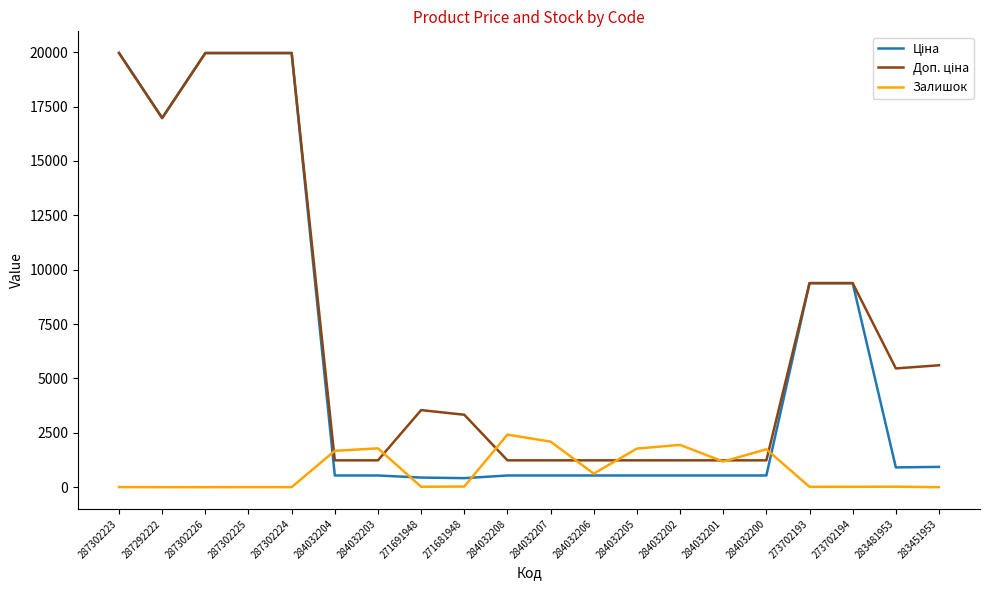

What is the spread (max minus min) of values at 284032207?

1557.0